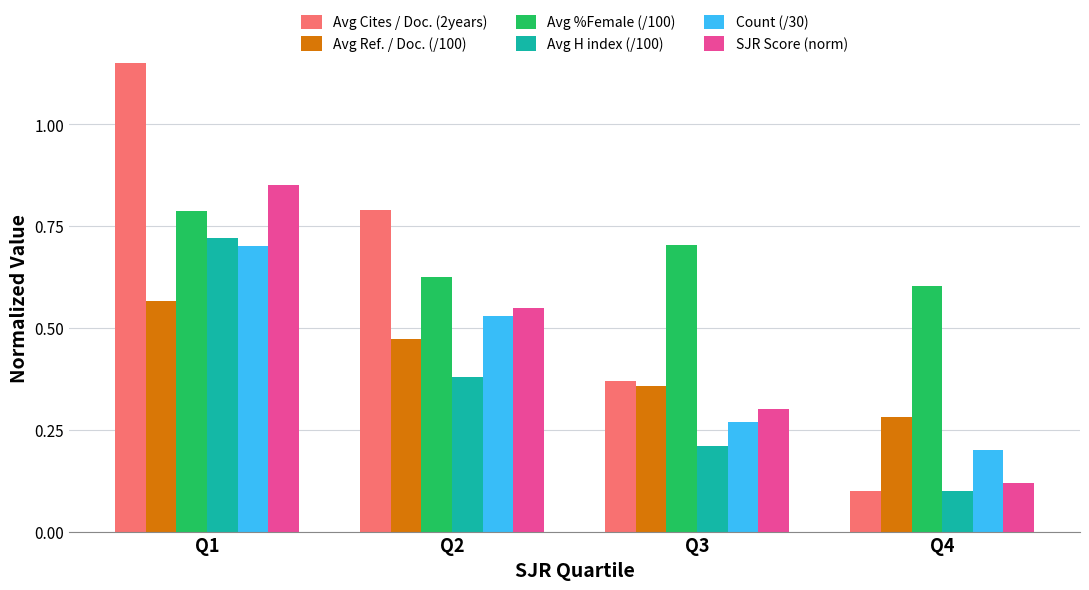

Which series has the largest total across all categories?

Avg %Female (/100)